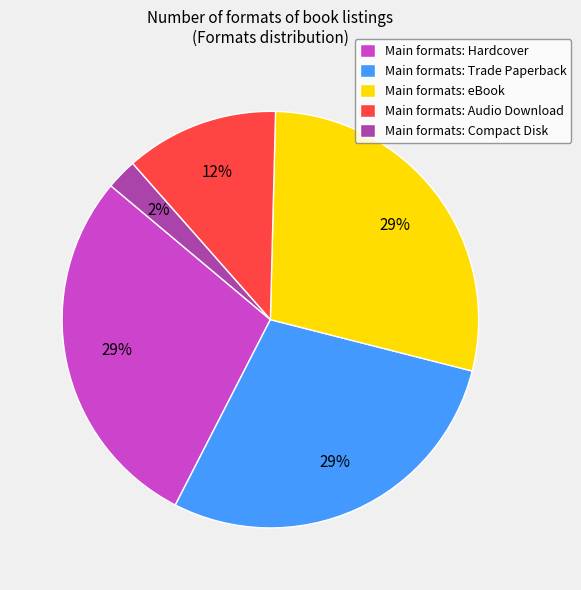

The Main formats: Hardcover slice represents 15% of the pie. True or false?

False